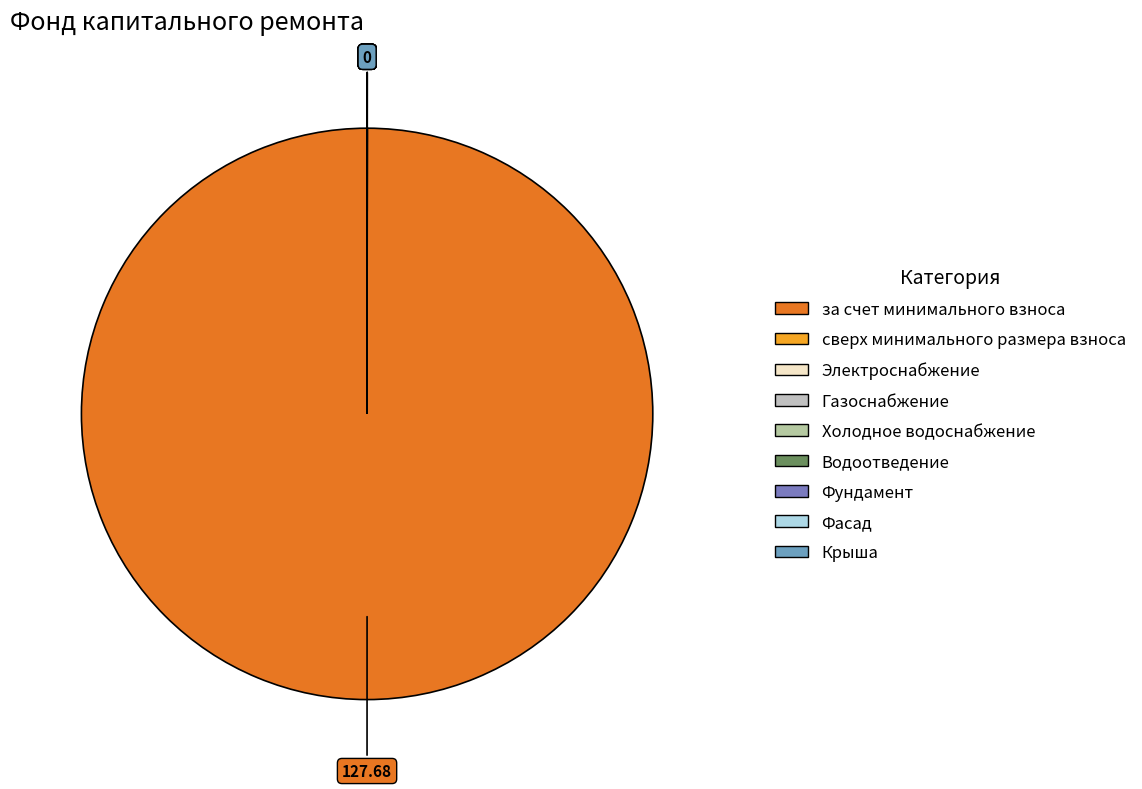

Count the number of slices in the pie.

9